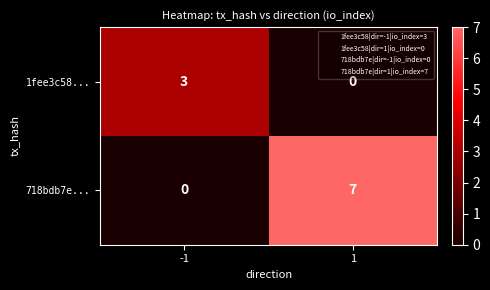

Rank the series at 1 from lowest to highest value.

1fee3c58..., 718bdb7e...